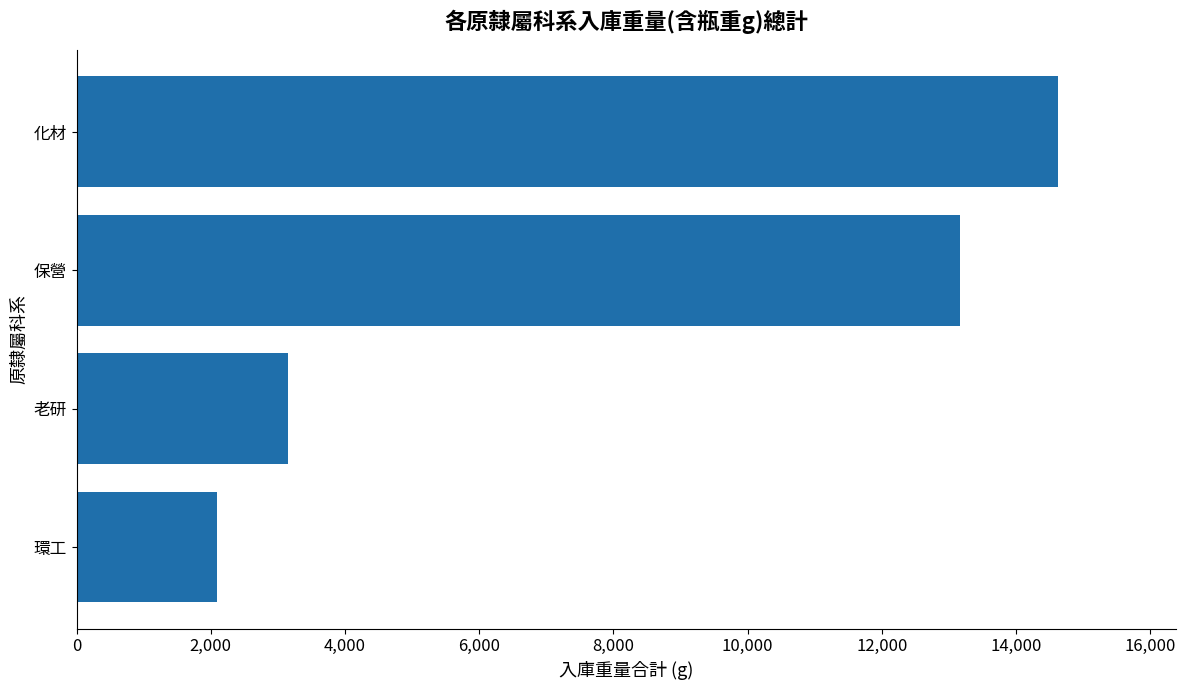

Count the number of categories in the chart.

4